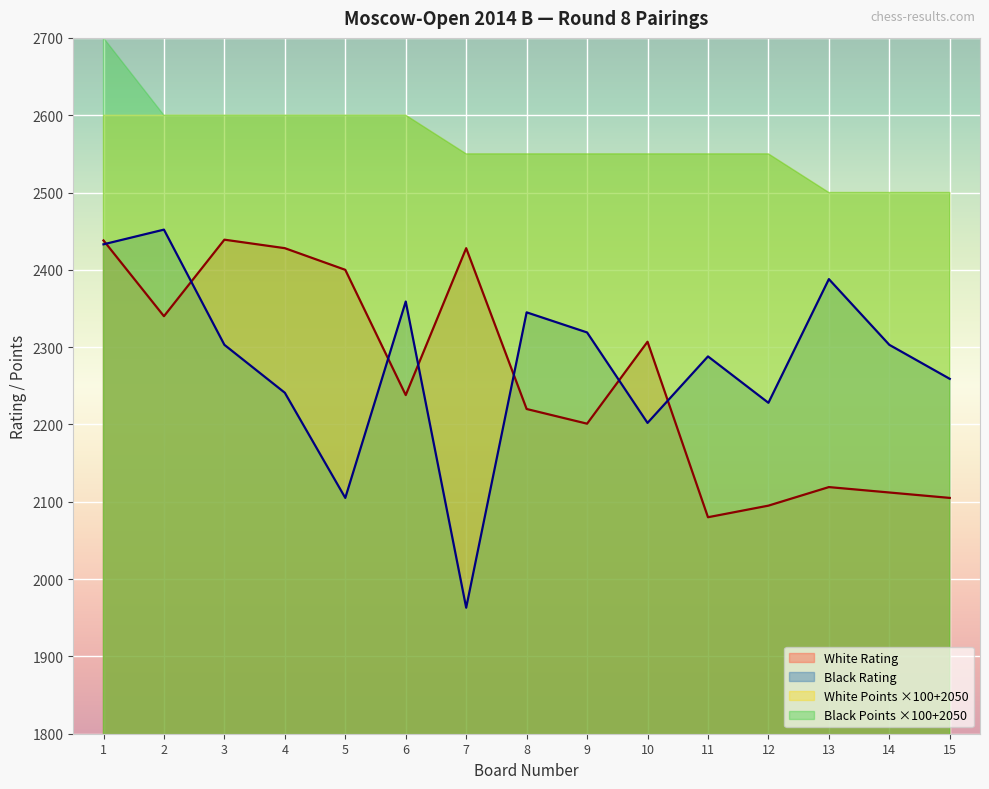

At which category does White Rating reach its first local valley?

2